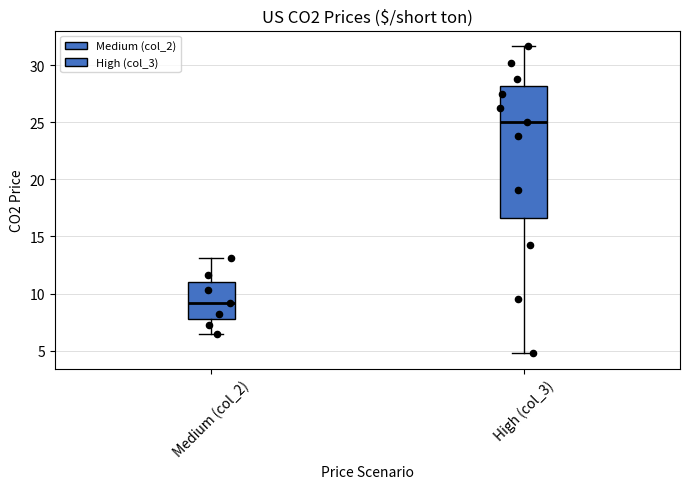

Which box has the highest median line?

High (col_3)